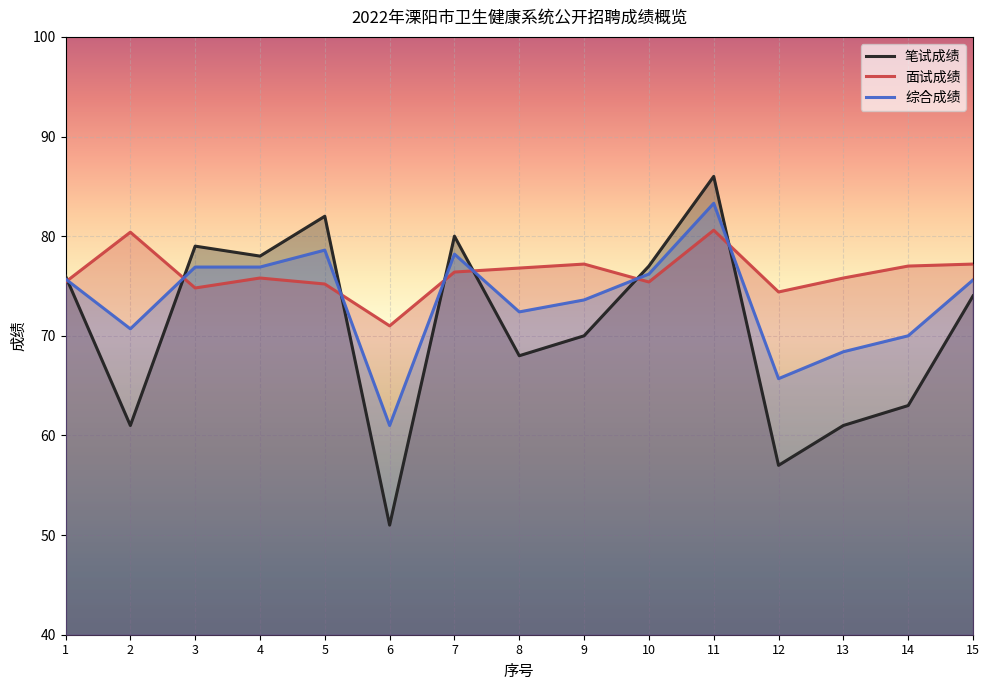

How many categories are shown in the chart?

15